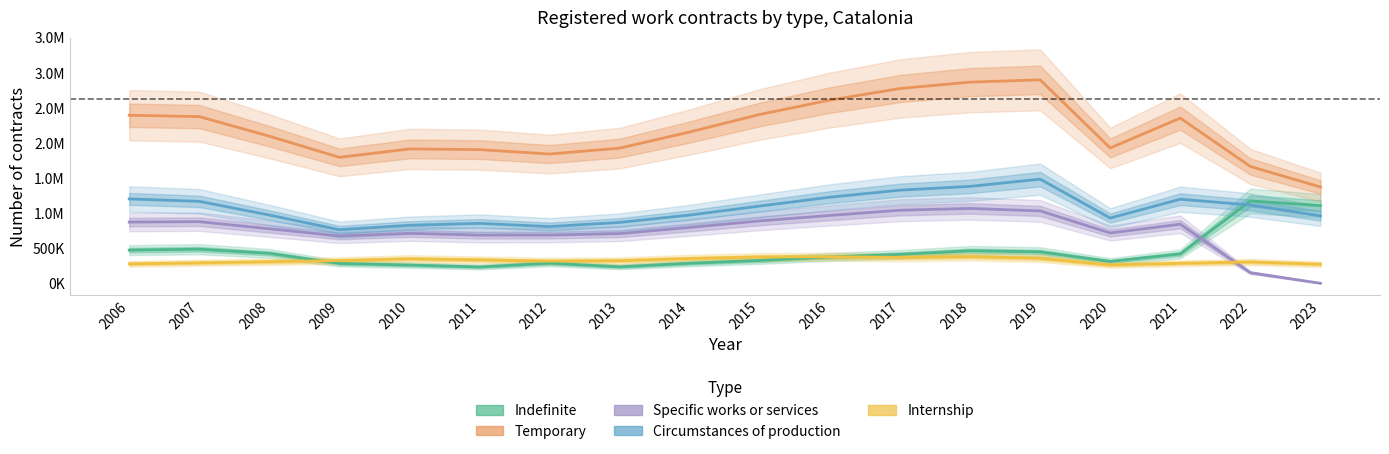

Where is the first local maximum for Circumstances of production?

2011